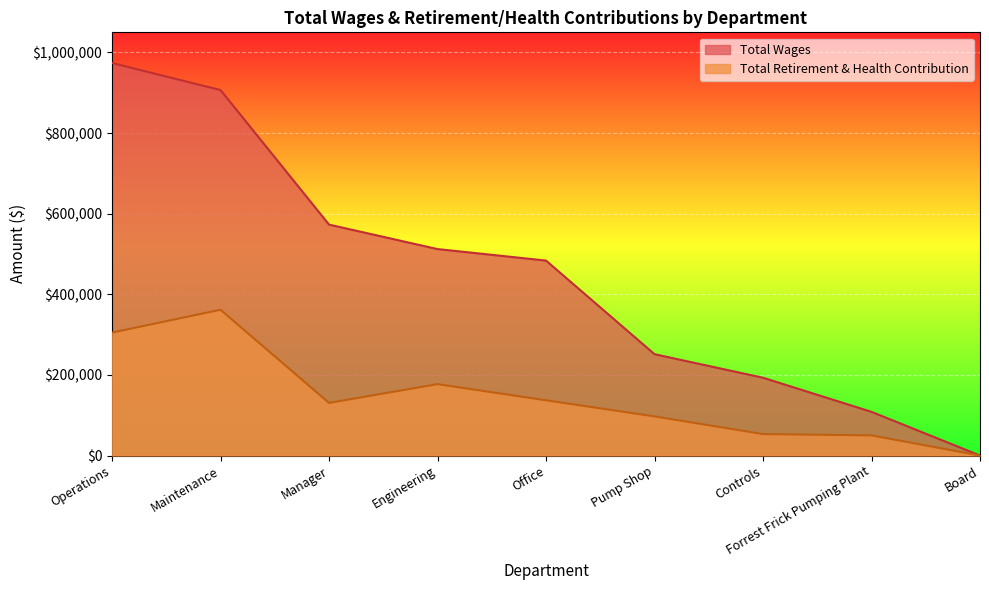

True or false: Total Retirement & Health Contribution and Total Wages cross at least once.

False